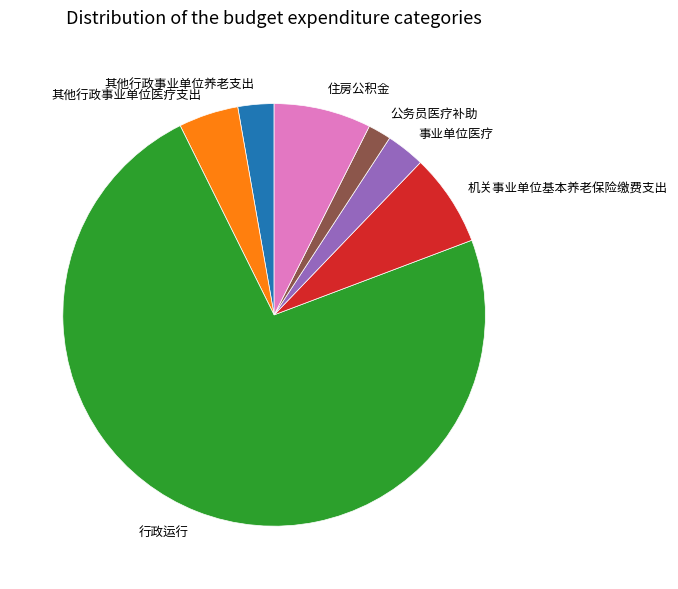

Between 其他行政事业单位医疗支出 and 事业单位医疗, which is larger?

其他行政事业单位医疗支出